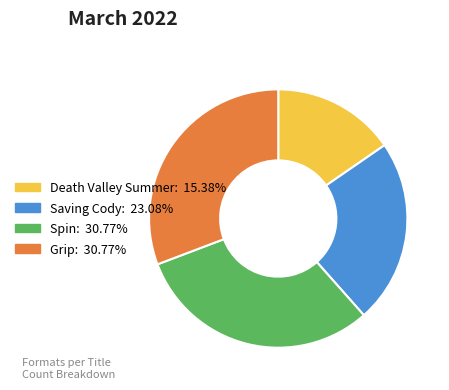

Is the sum of Grip: 30.77% and Spin: 30.77% greater than half?

Yes